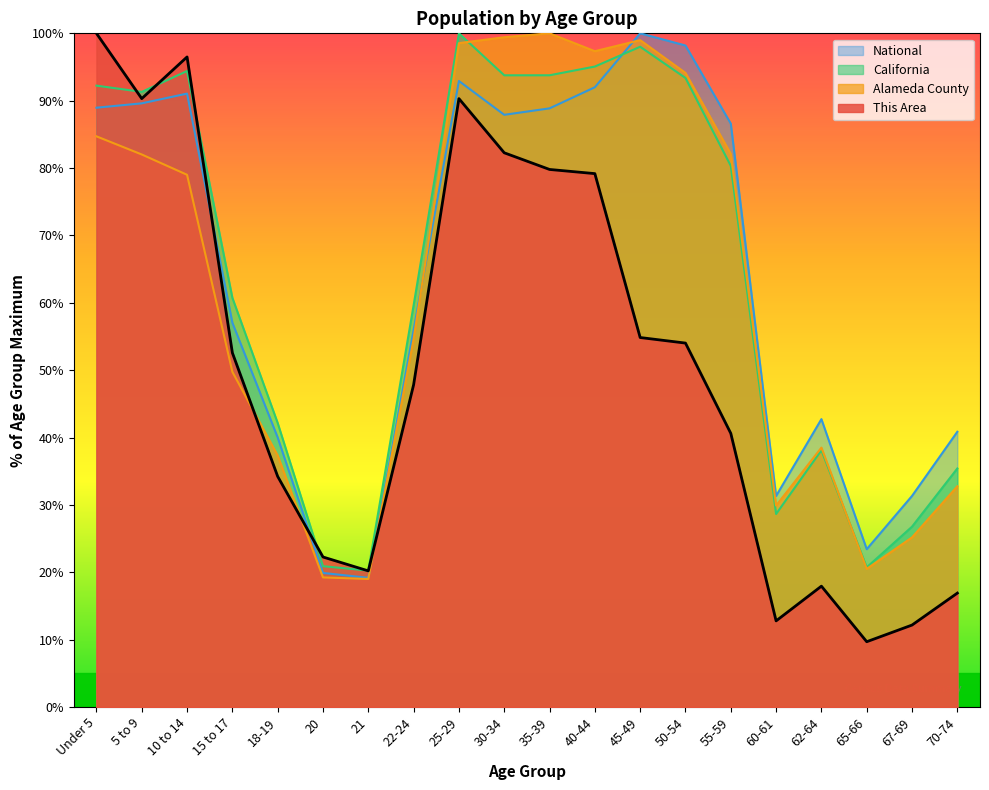

At which label does California reach its peak?

25-29